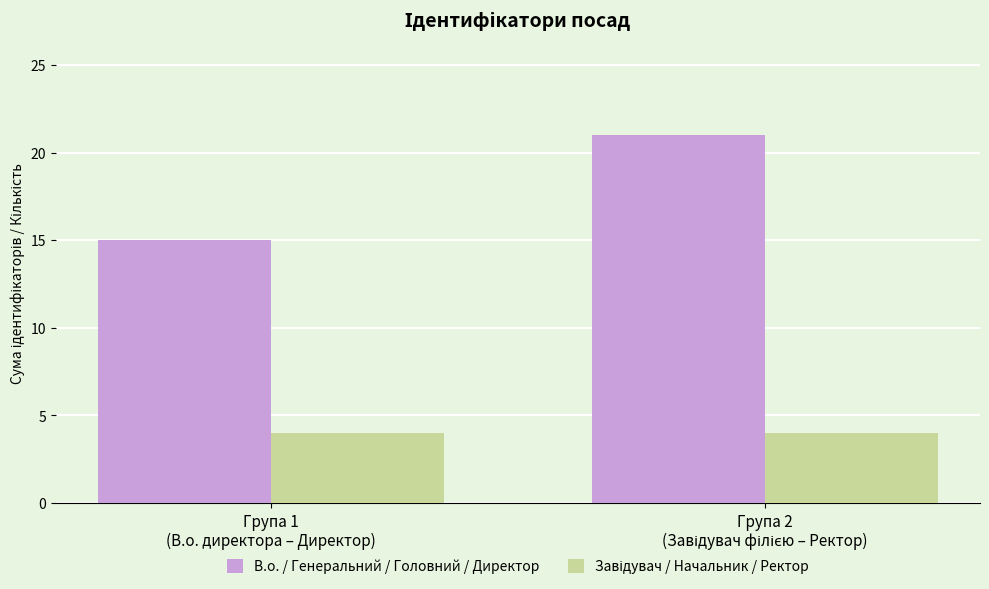

How many series are shown in this chart?

2